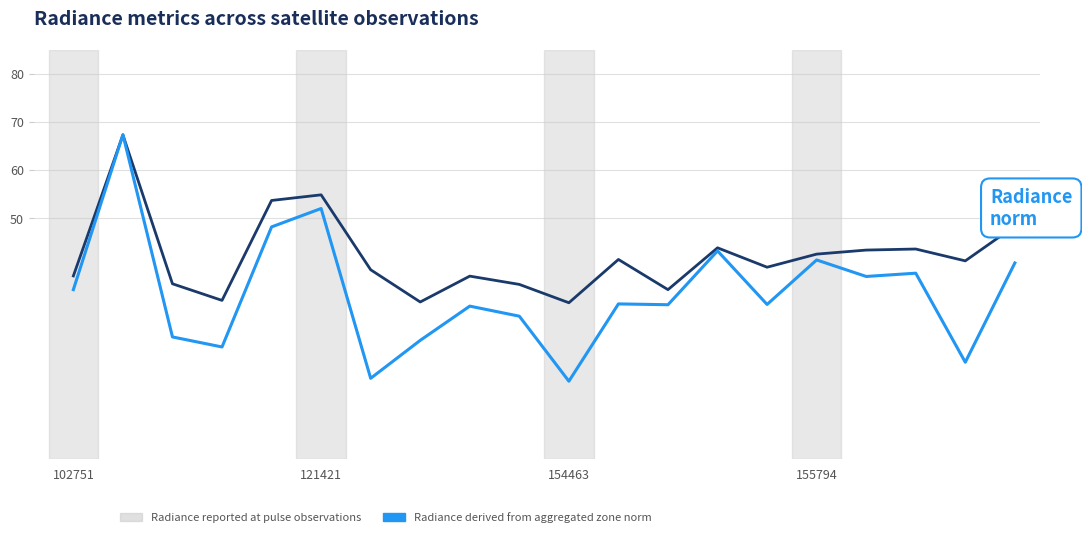

What is the maximum value for Radiance derived from aggregated zone norm?

67.3